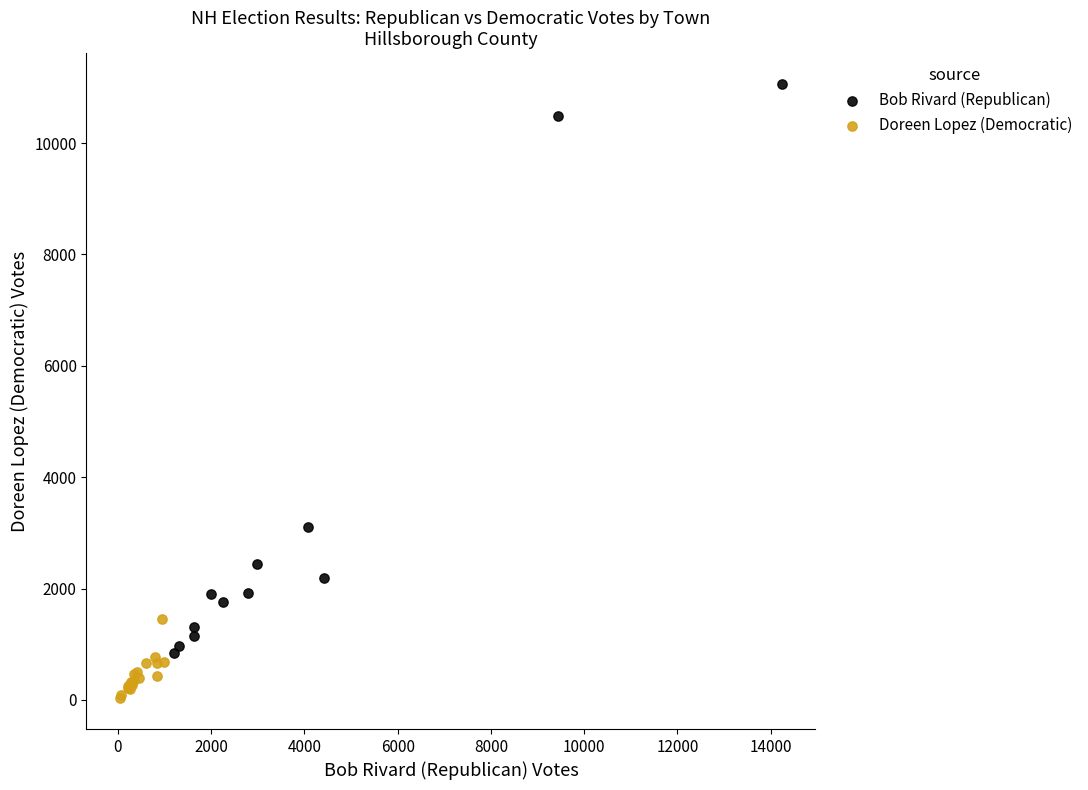

Which series reaches the maximum Y coordinate?

Bob Rivard (Republican)